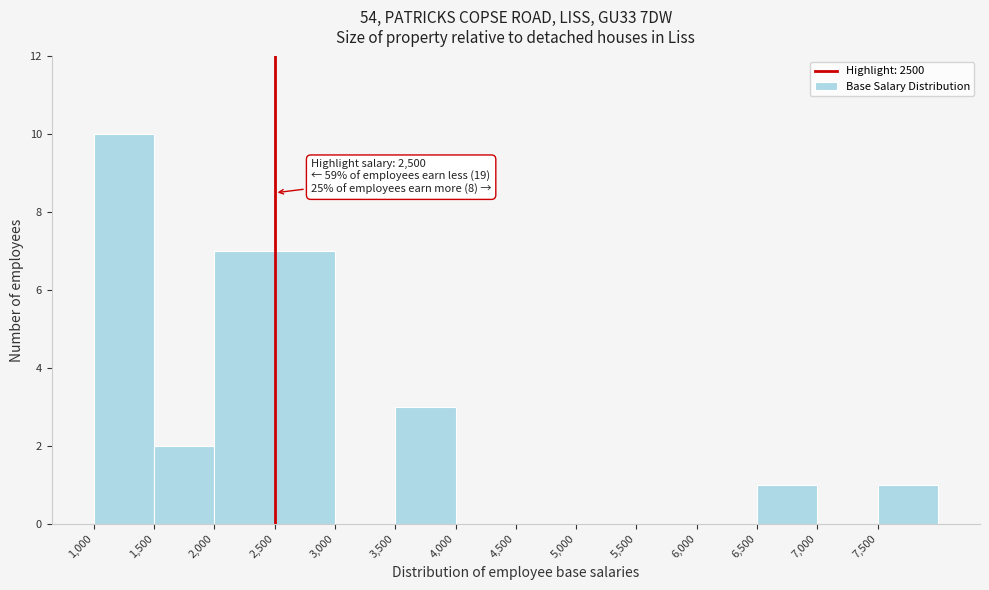

Over which range of the x-axis is the bar tallest?

1000 to 1500